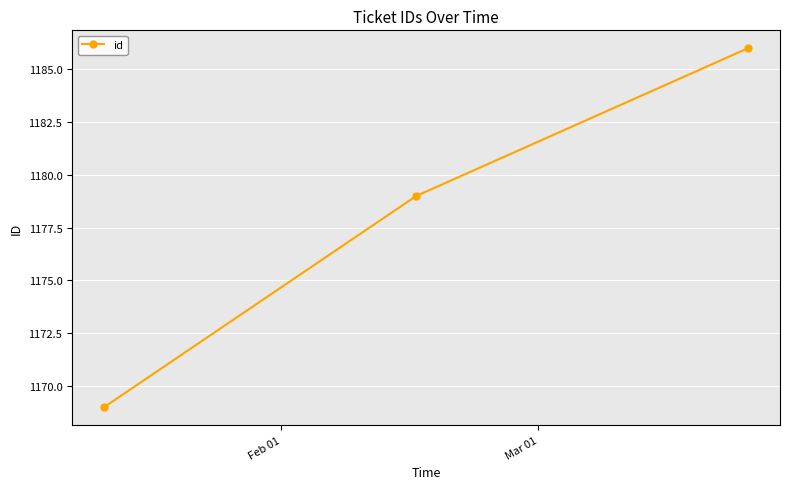

What is the smallest value displayed?

1169